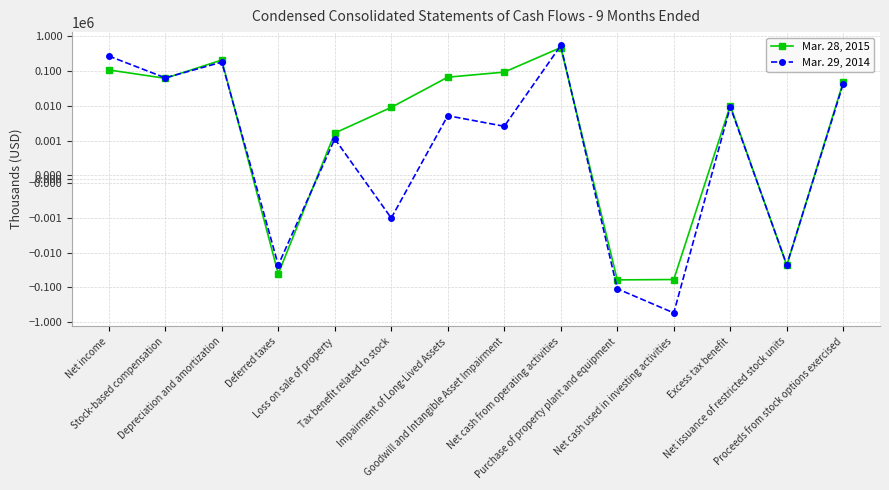

Between Impairment of Long-Lived Assets and Excess tax benefit, which is larger?

Impairment of Long-Lived Assets